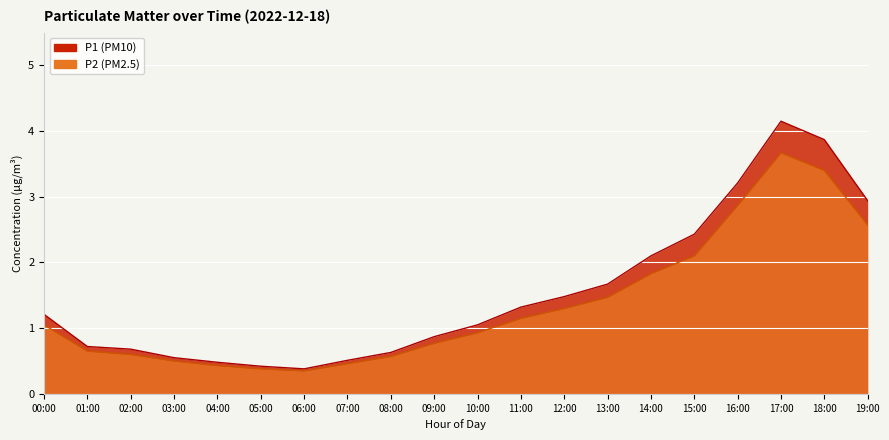

True or false: P1 and P2 intersect in this chart.

False